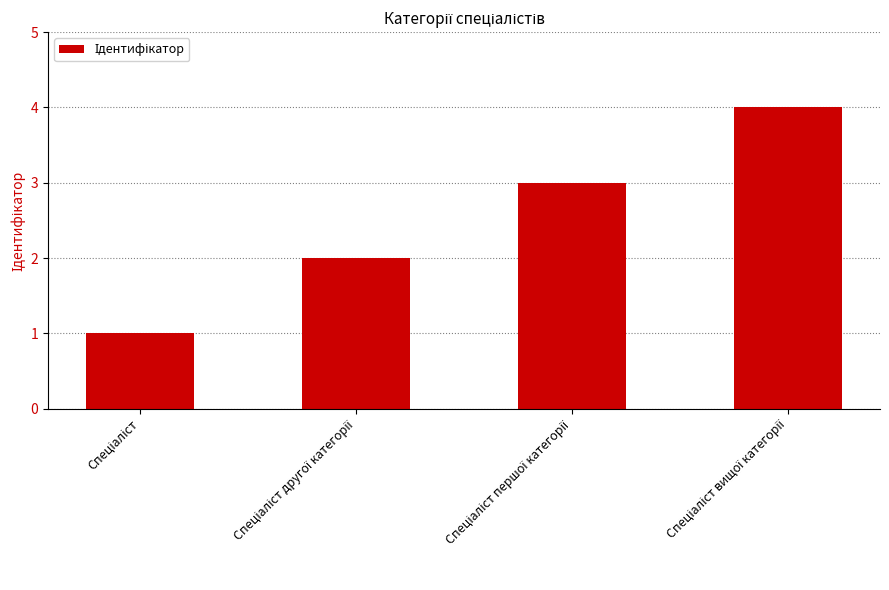

What is the sum of all values?

10